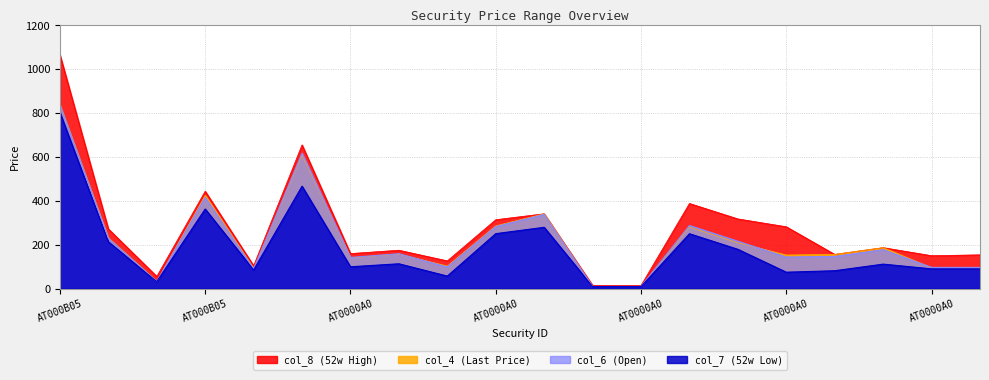

How many lines are shown in the chart?

4